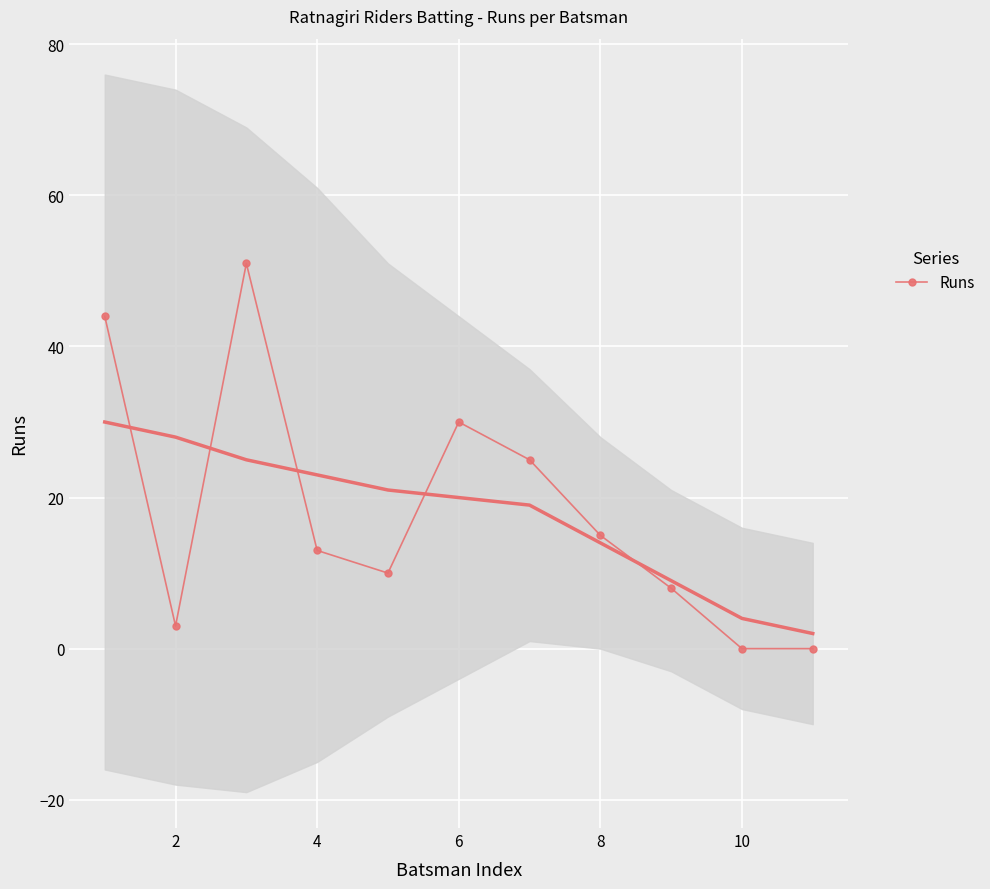

True or false: Runs has more than 2 interior local peaks.

False